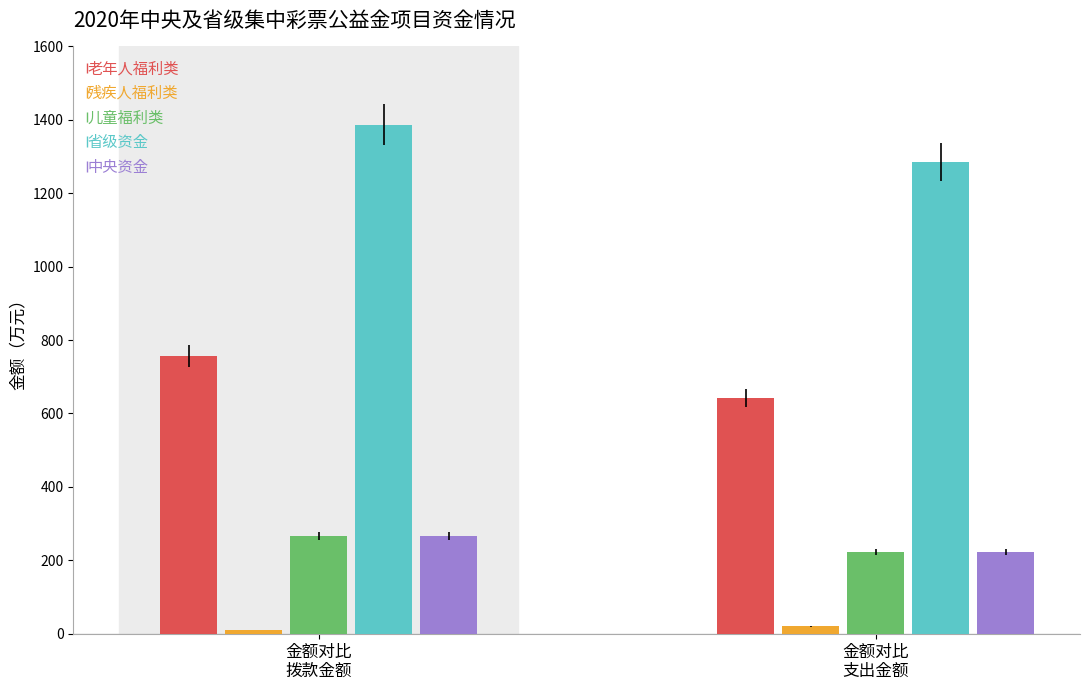

What is the difference between the maximum and minimum values in the 中央资金 series?

43.3